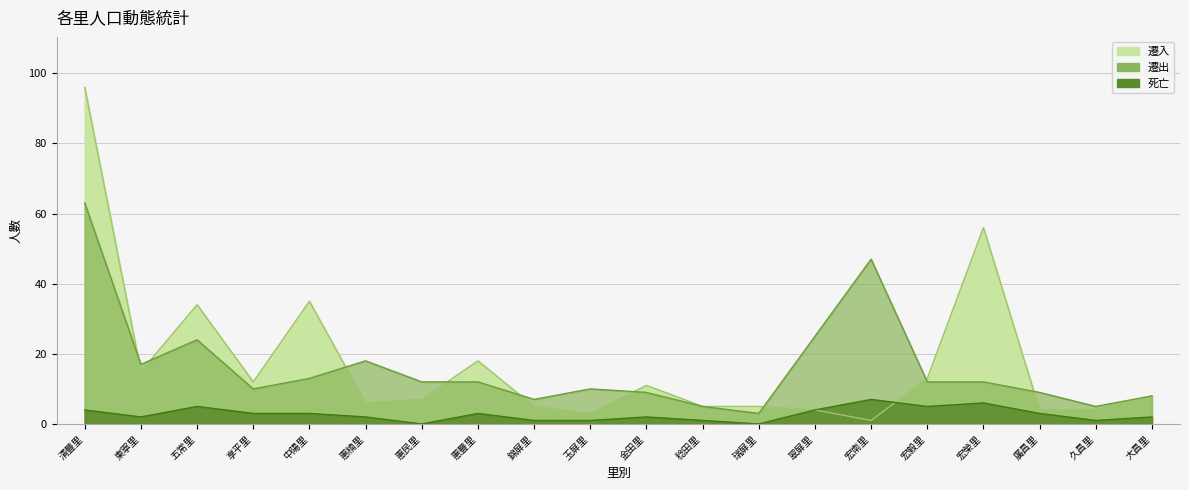

What is the minimum value for 遷入?

1